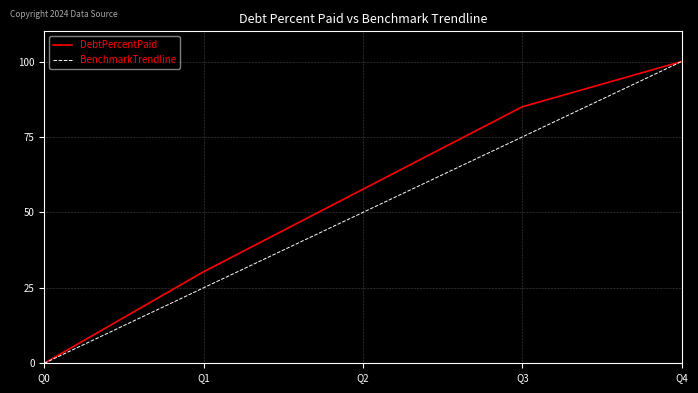

Which series has the largest total across all categories?

DebtPercentPaid